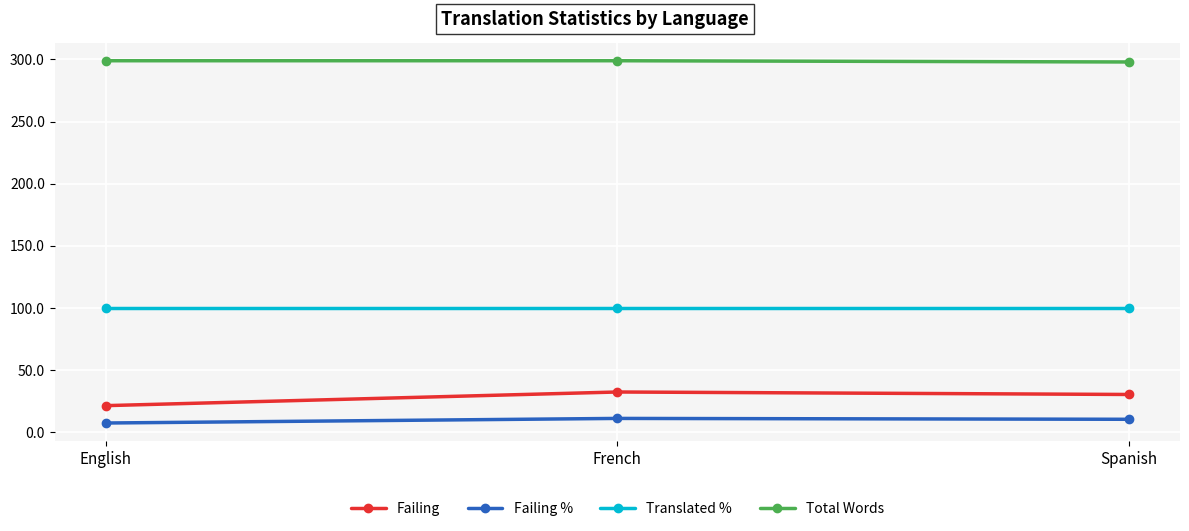

True or false: Total Words has a value of 298.0 at Spanish.

True